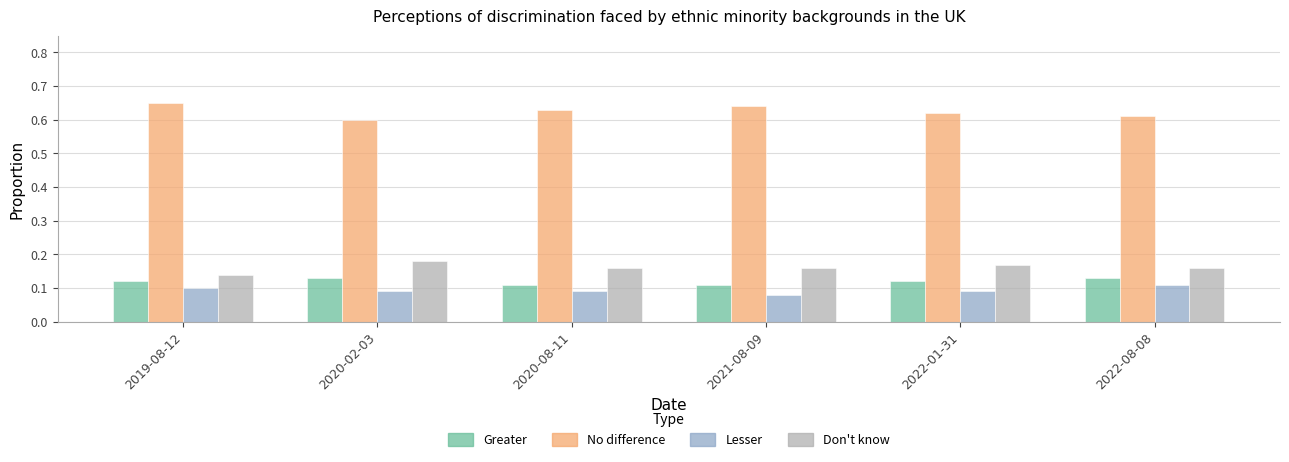

Which series has the largest total across all categories?

No difference